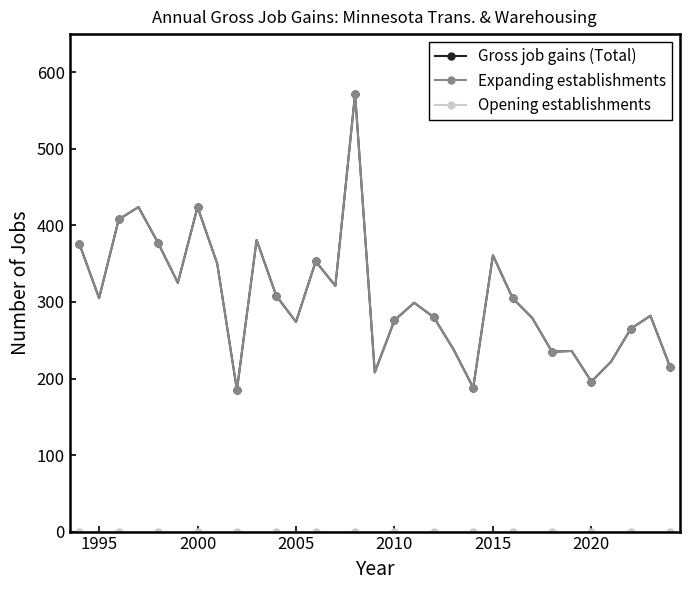

Is this an area chart (filled region under the line)?

No